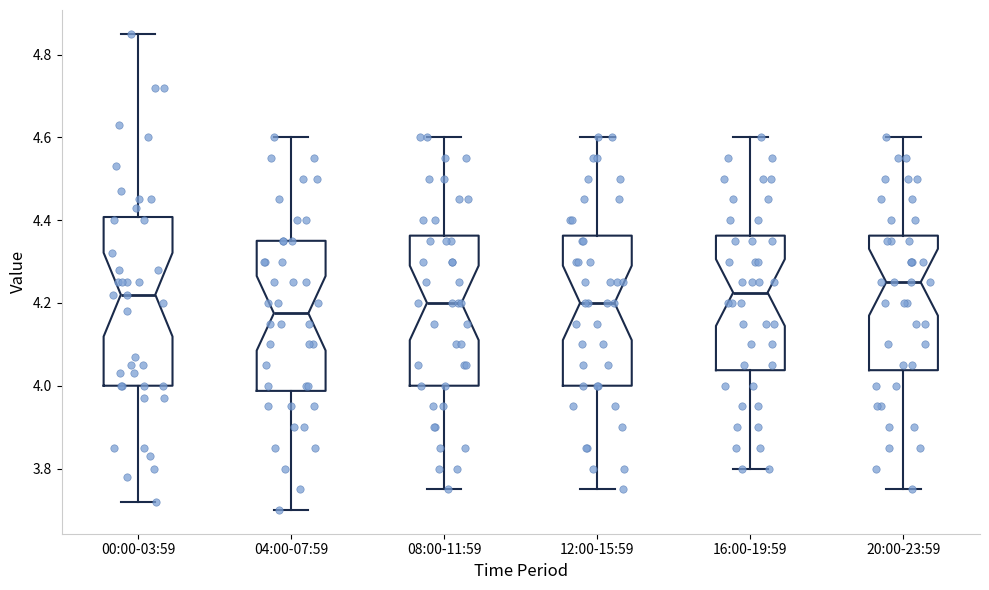

Reading left to right, transcribe this box plot: for each box, give where its median line is, the range the box spans, and where its two whiskers end, as read against the y-axis. The values are not printed on the chart, so give them approximately, as read against the axis.

00:00-03:59: median 4.22, box 4.00 to 4.40, whiskers 3.72 to 4.86
04:00-07:59: median 4.18, box 3.98 to 4.36, whiskers 3.70 to 4.60
08:00-11:59: median 4.20, box 4.00 to 4.36, whiskers 3.76 to 4.60
12:00-15:59: median 4.20, box 4.00 to 4.36, whiskers 3.76 to 4.60
16:00-19:59: median 4.22, box 4.04 to 4.36, whiskers 3.80 to 4.60
20:00-23:59: median 4.26, box 4.04 to 4.36, whiskers 3.76 to 4.60